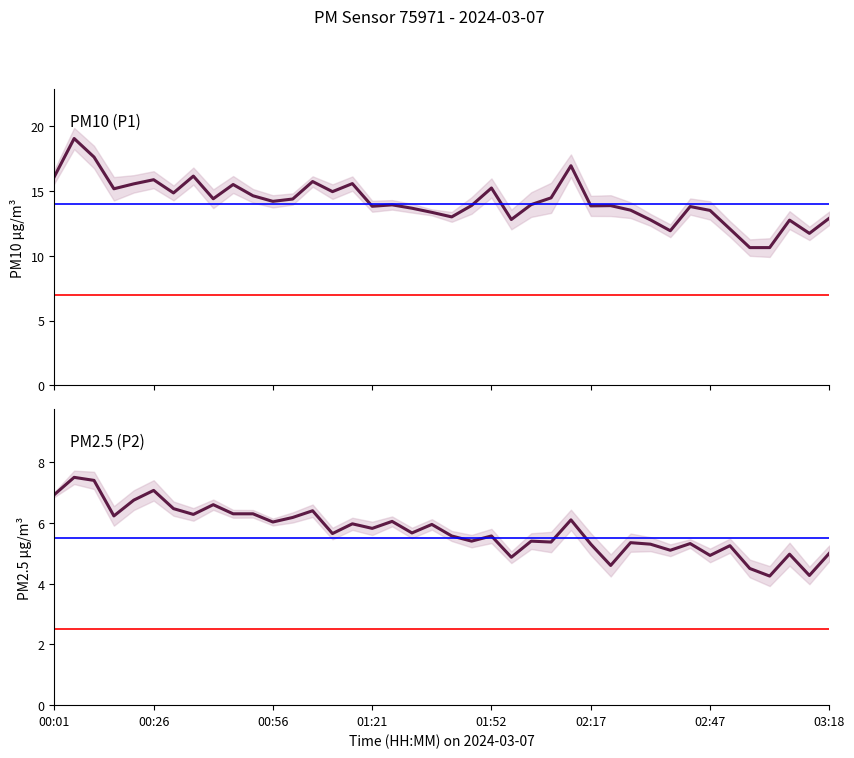

What are all the series names shown in the legend?

P1, P2